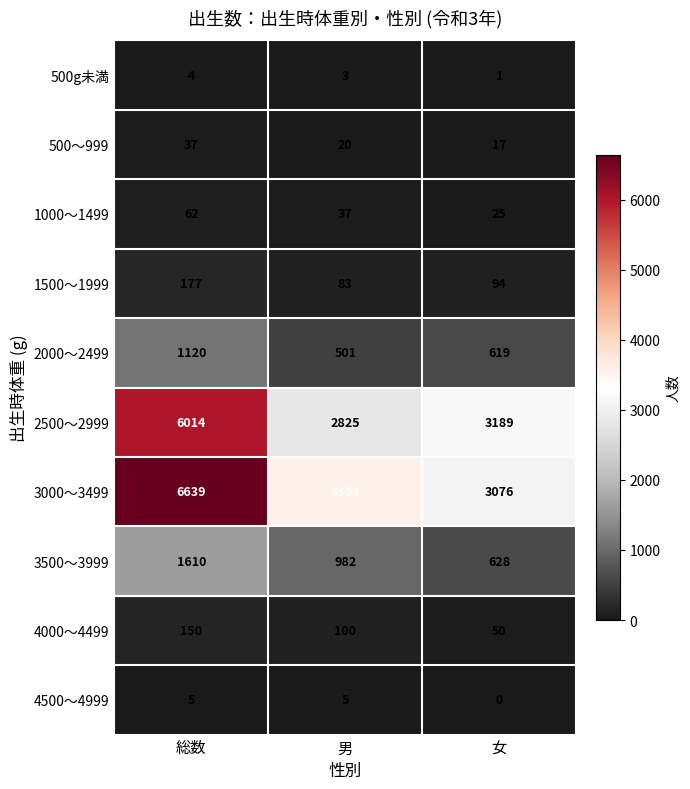

Reading left to right, transcribe all the data shown in this chart.

500g未満: 総数=4	男=3	女=1
500～999: 総数=37	男=20	女=17
1000～1499: 総数=62	男=37	女=25
1500～1999: 総数=177	男=83	女=94
2000～2499: 総数=1120	男=501	女=619
2500～2999: 総数=6014	男=2825	女=3189
3000～3499: 総数=6639	男=3563	女=3076
3500～3999: 総数=1610	男=982	女=628
4000～4499: 総数=150	男=100	女=50
4500～4999: 総数=5	男=5	女=0